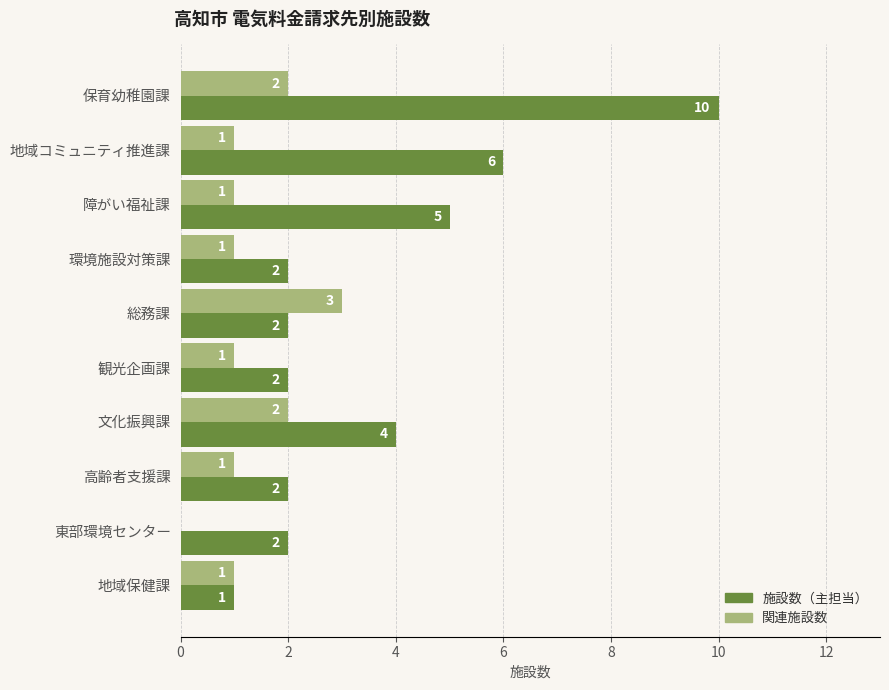

What is the sum of all 施設数（主担当） values?

36